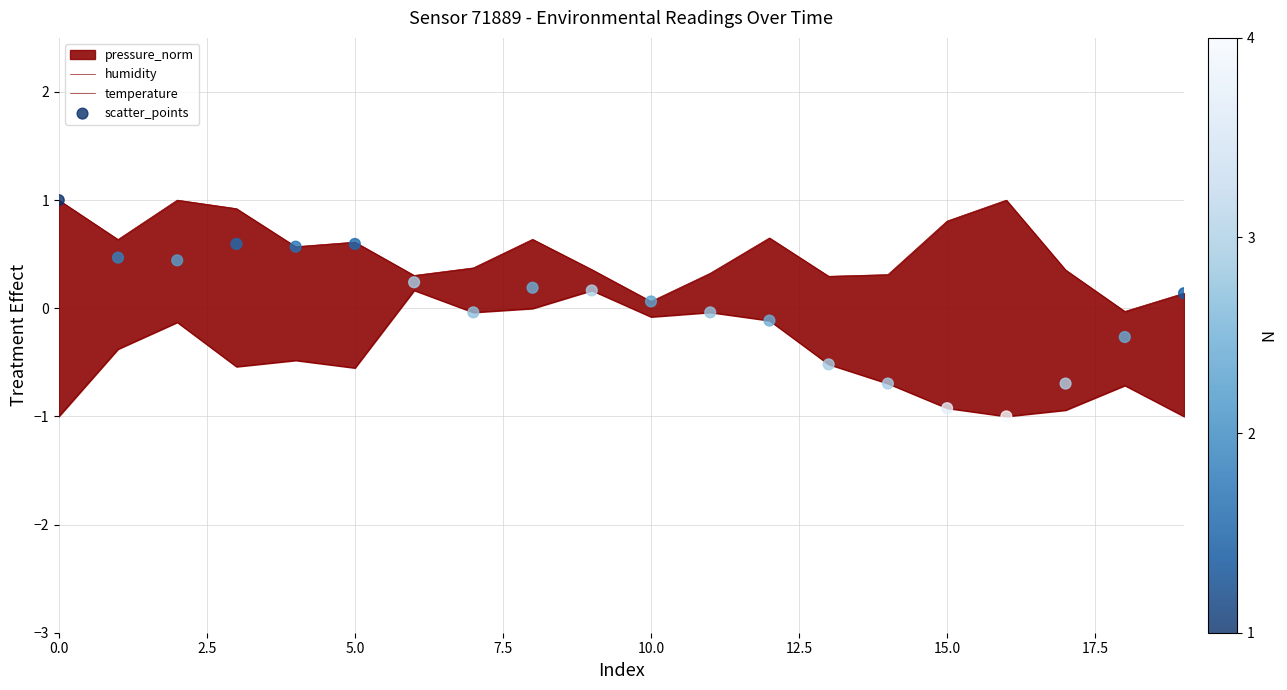

At which category is the sum across all series the highest?

5.0